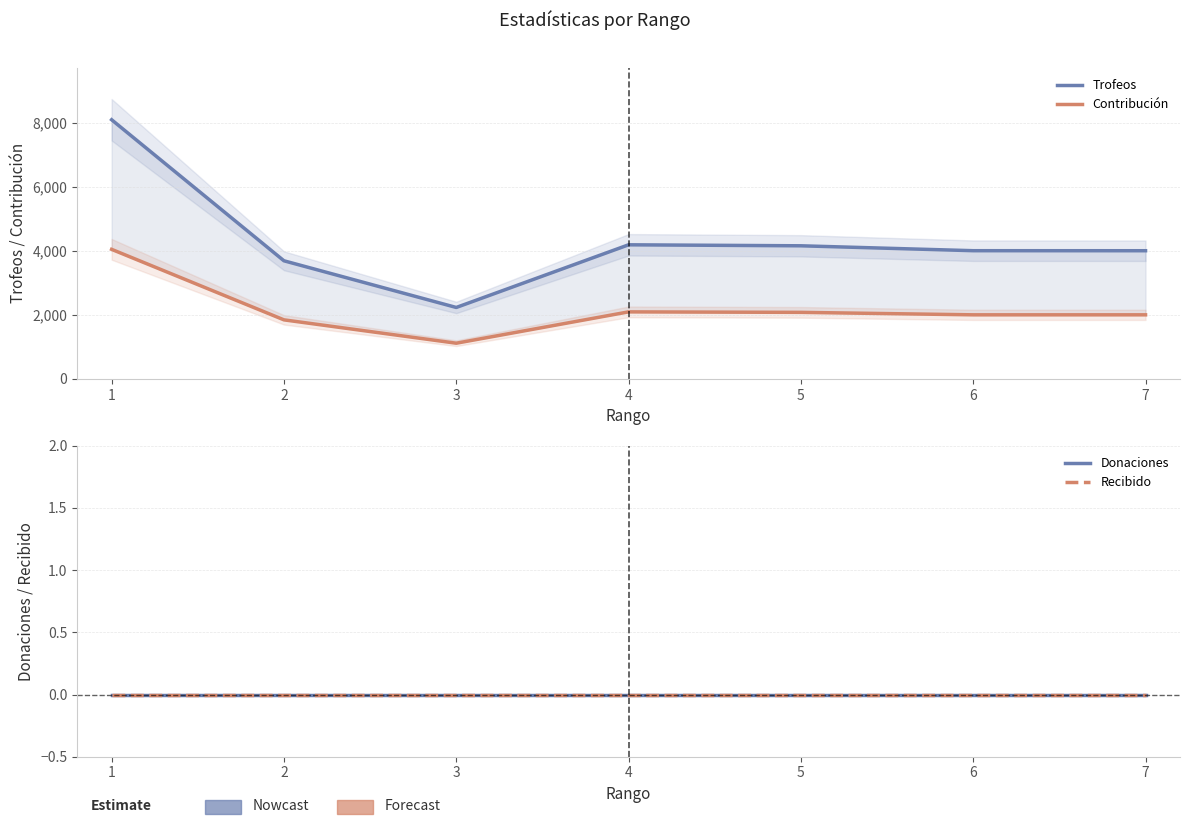

True or false: Contribución has more than 0 points higher than both neighbors.

True